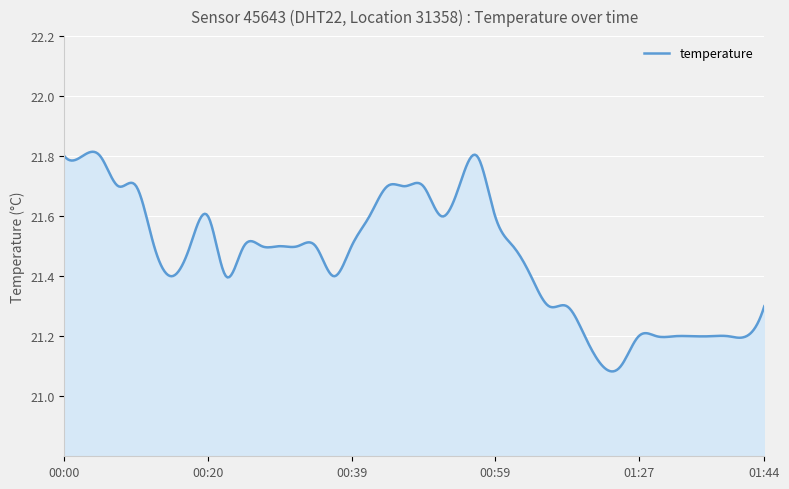

Does the chart have visible grid lines?

Yes